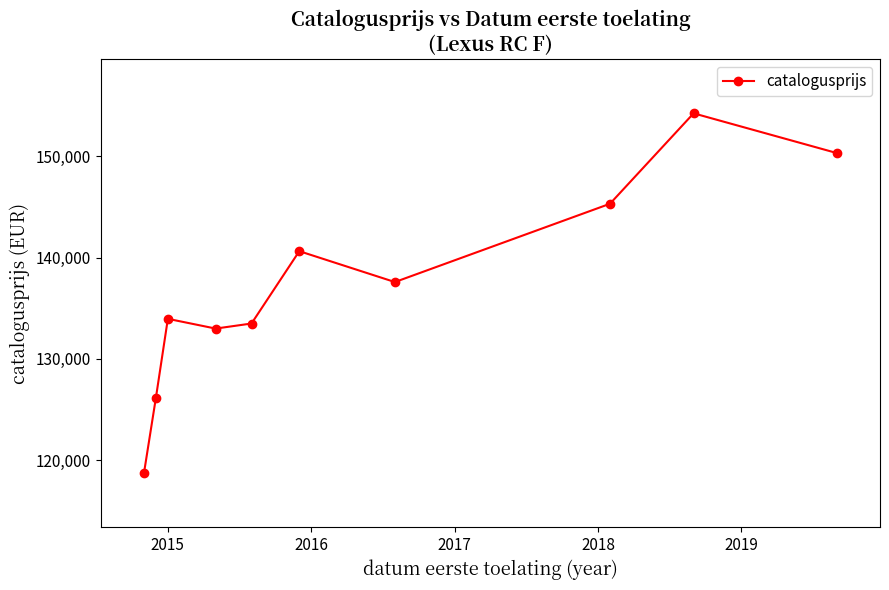

Reading right to left, list all the values displayed in this chart.

150333	154264	145325	137588	140640	133490	132990	133954	126154	118703